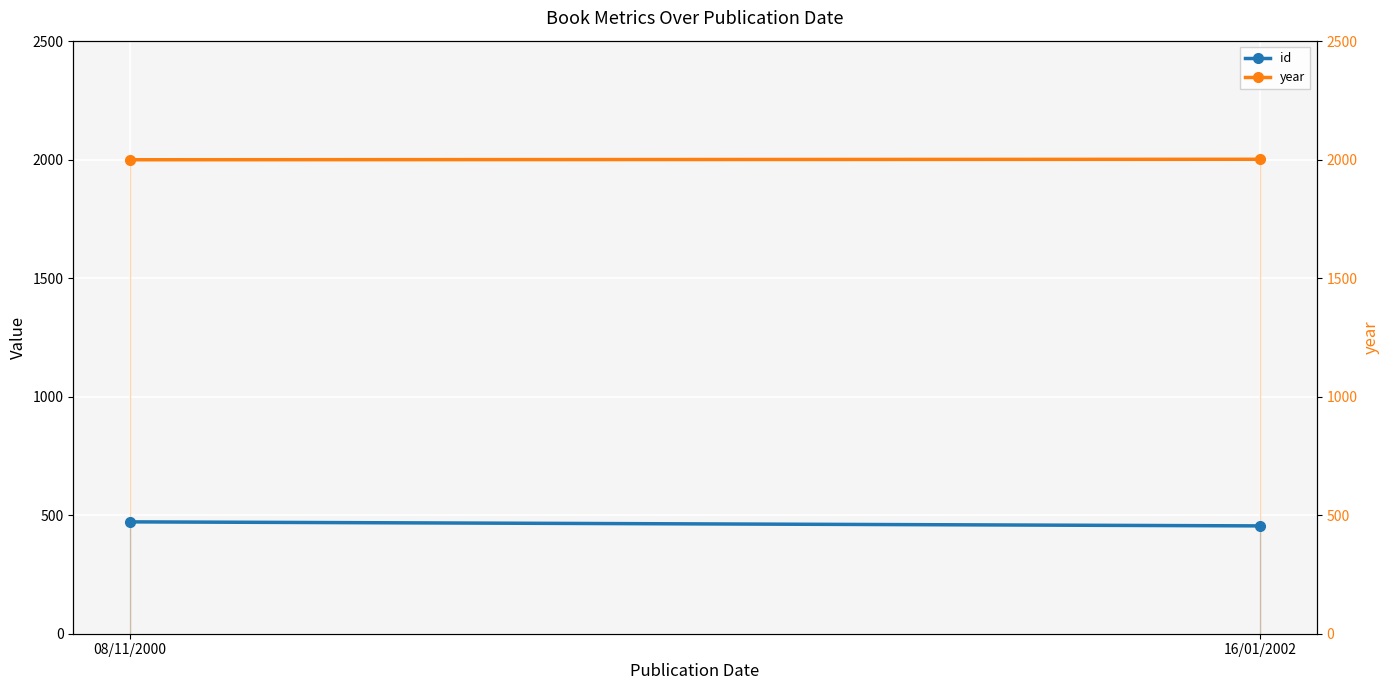

Reading right to left, what are all the values shown in this chart?

id: 455	472
year: 2002	2000
year (right axis): 2002	2000